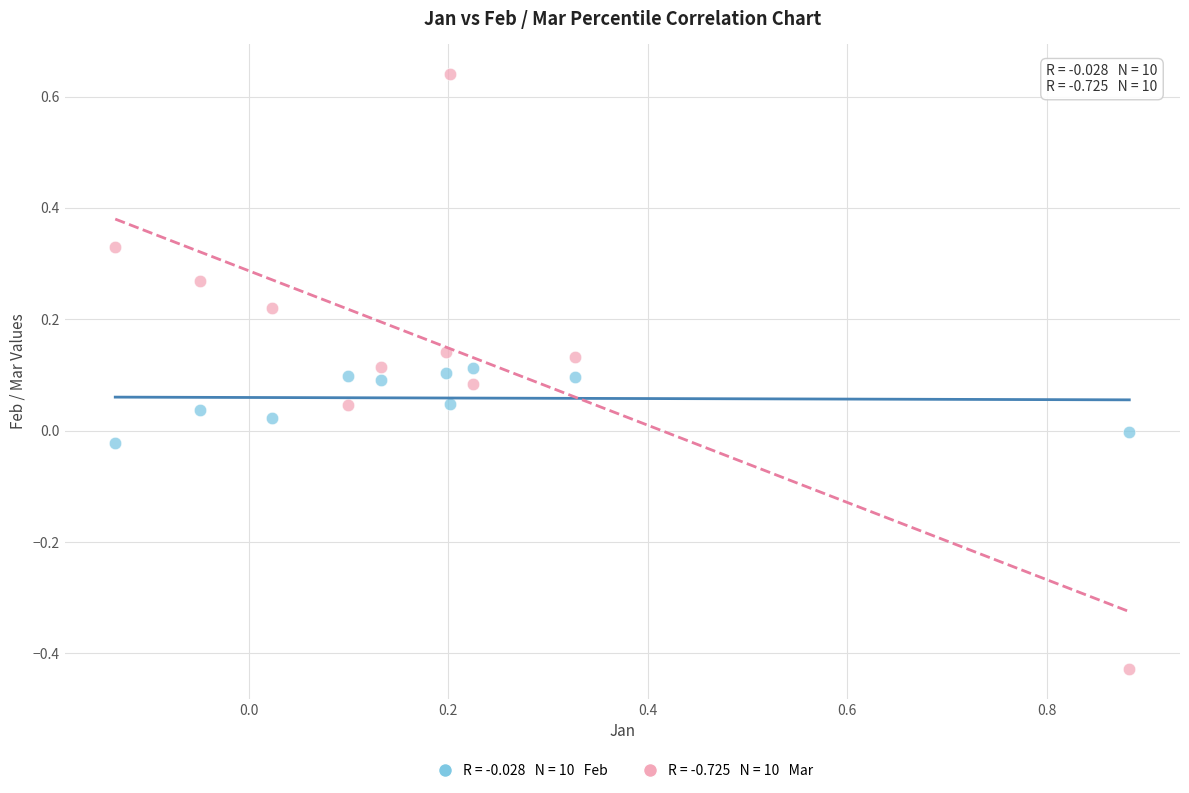

Across all data points, what is the range of X values (max minus min)?

1.0